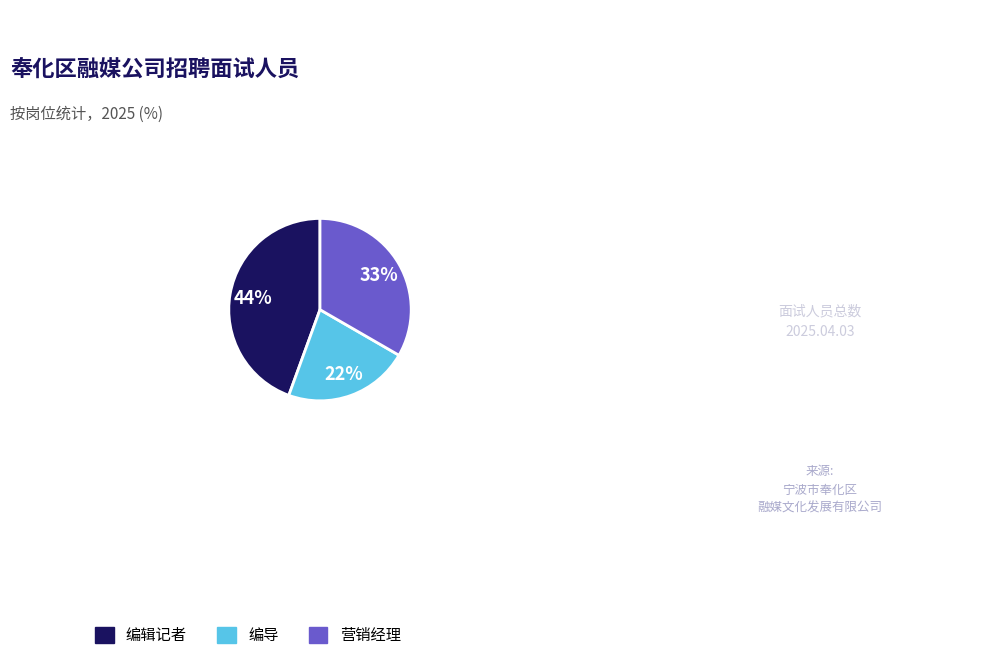

What percentage is the 编辑记者 slice, to the nearest percent?

44%